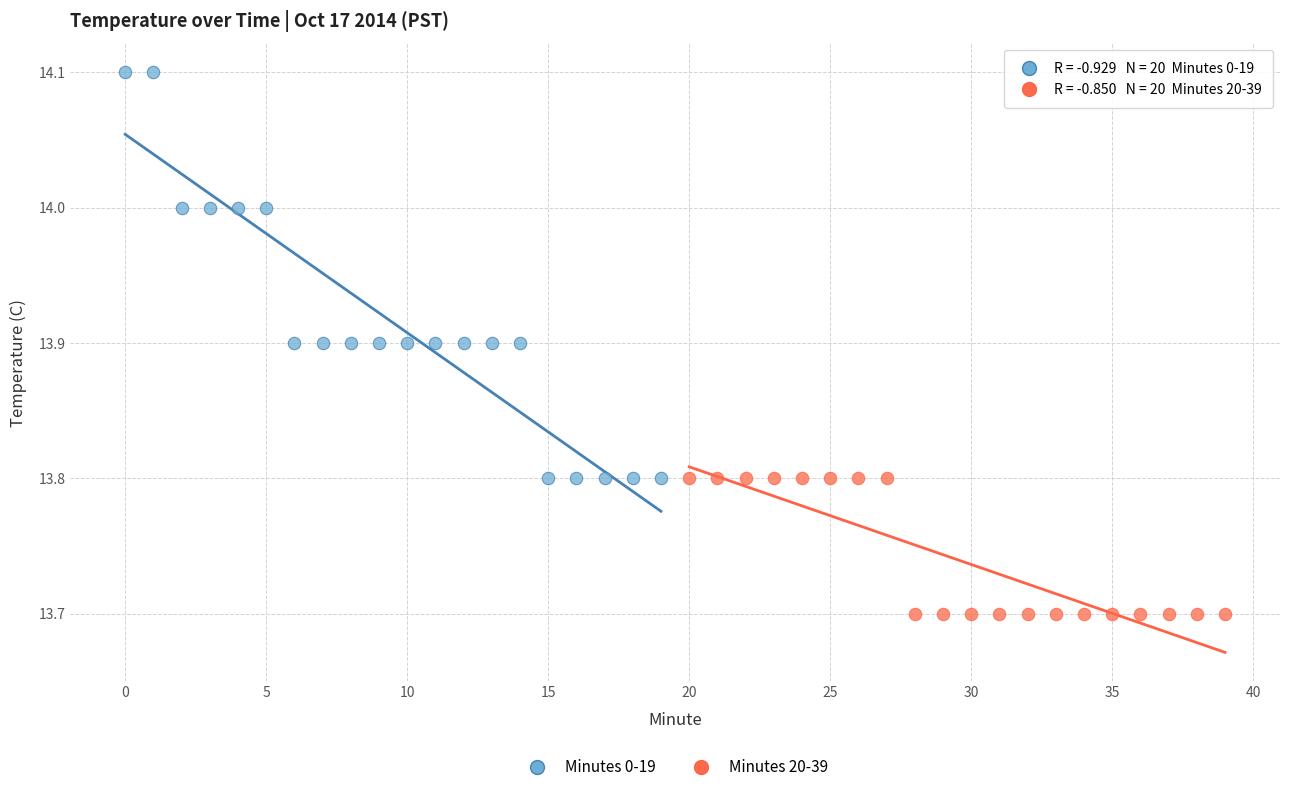

Which series contains the highest Y value?

Minutes 0-19